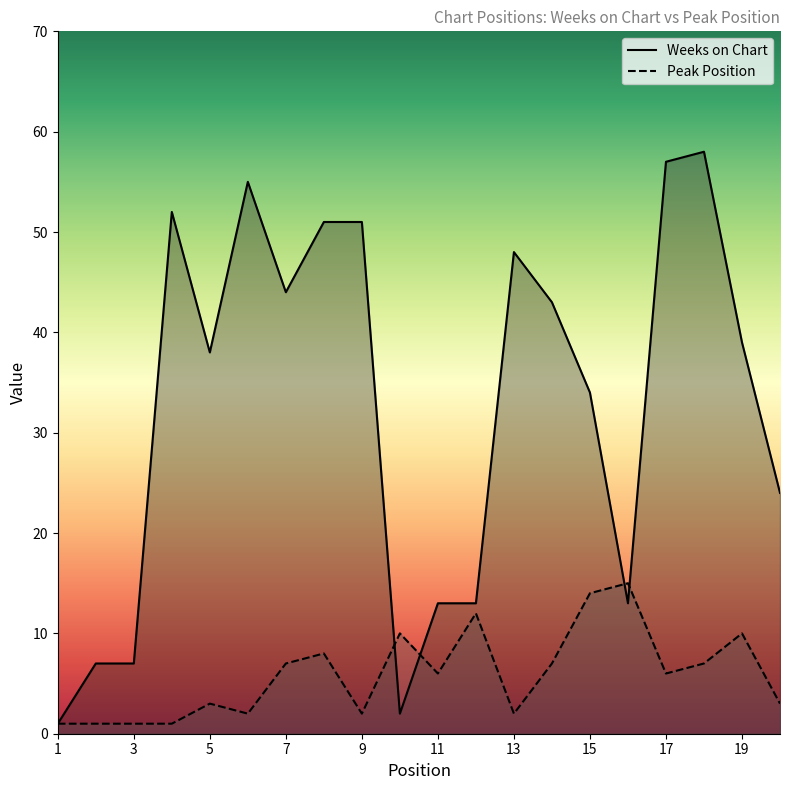

True or false: Weeks on Chart has a value of 51 at 8.

True